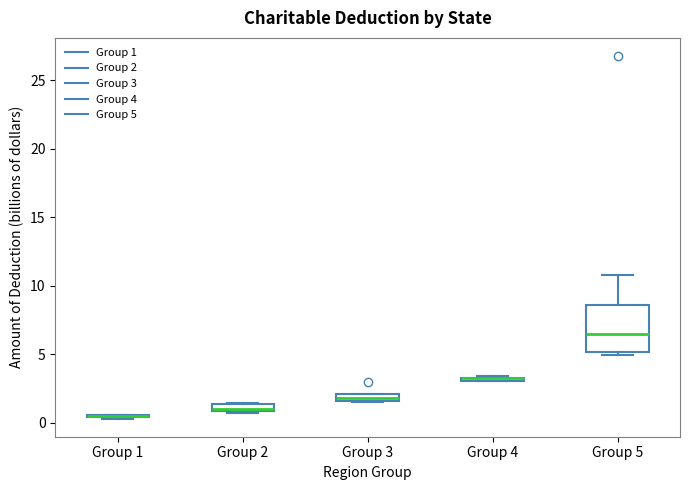

Where does the median line of the box for Group 5 sit on the y-axis? The values are not printed on the chart, so give them approximately, as read against the axis.

6.5